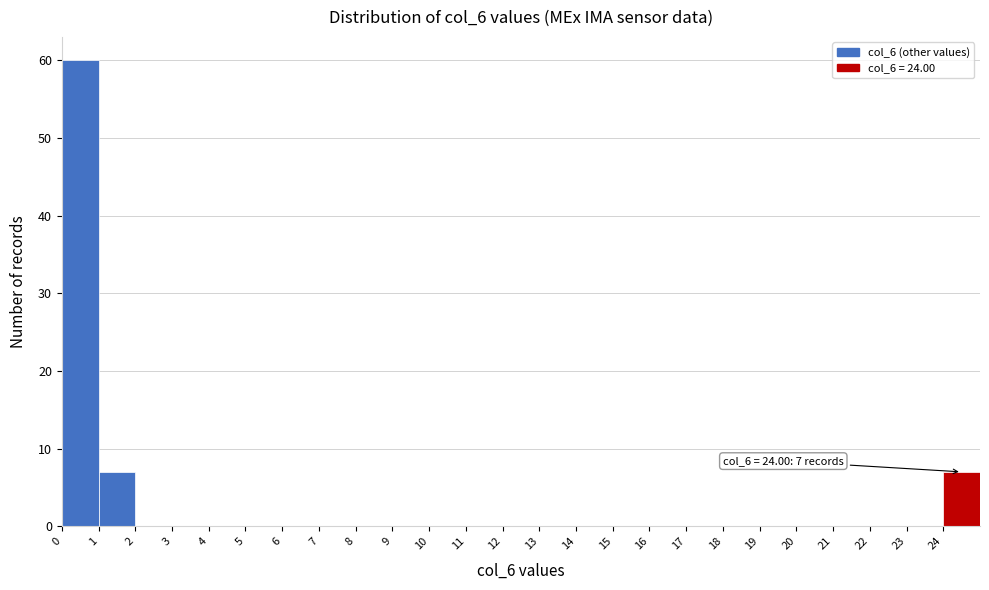

Over which range of the x-axis is the bar tallest?

0 to 1